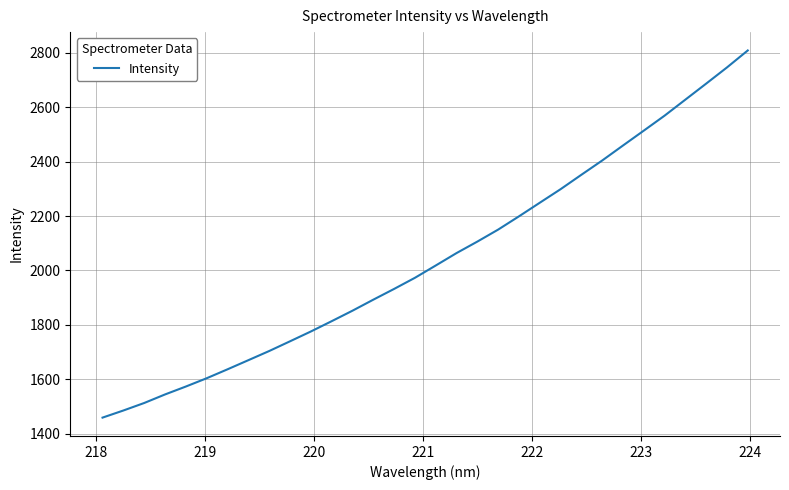

What is the difference between the maximum and minimum values?

1350.1